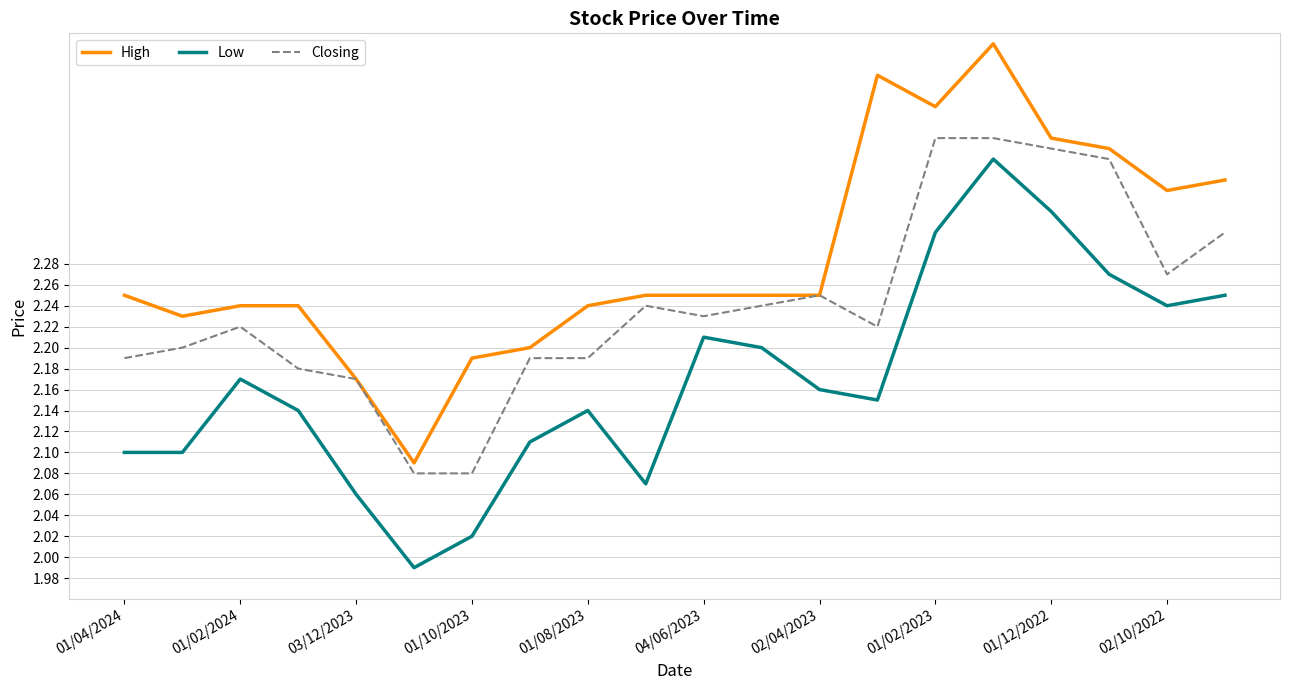

What is the difference between the maximum and minimum values in the Low series?

0.4